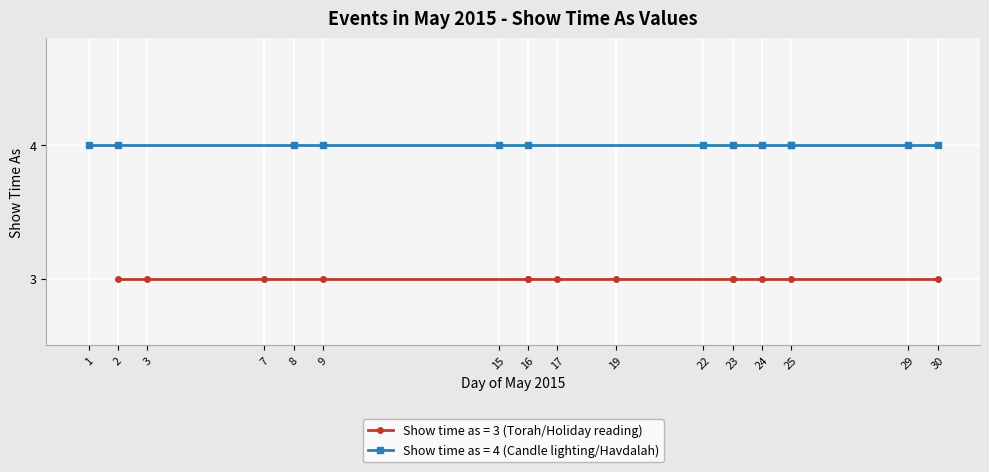

What is the total value across all series at 11?

7